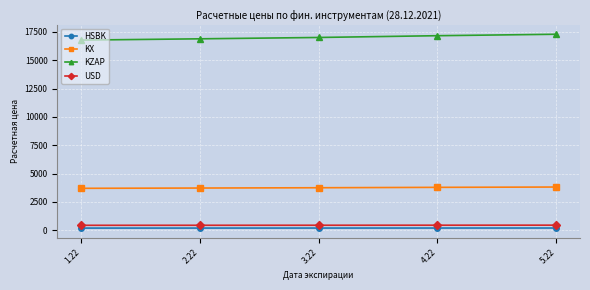

What is the greatest value displayed?

17288.0